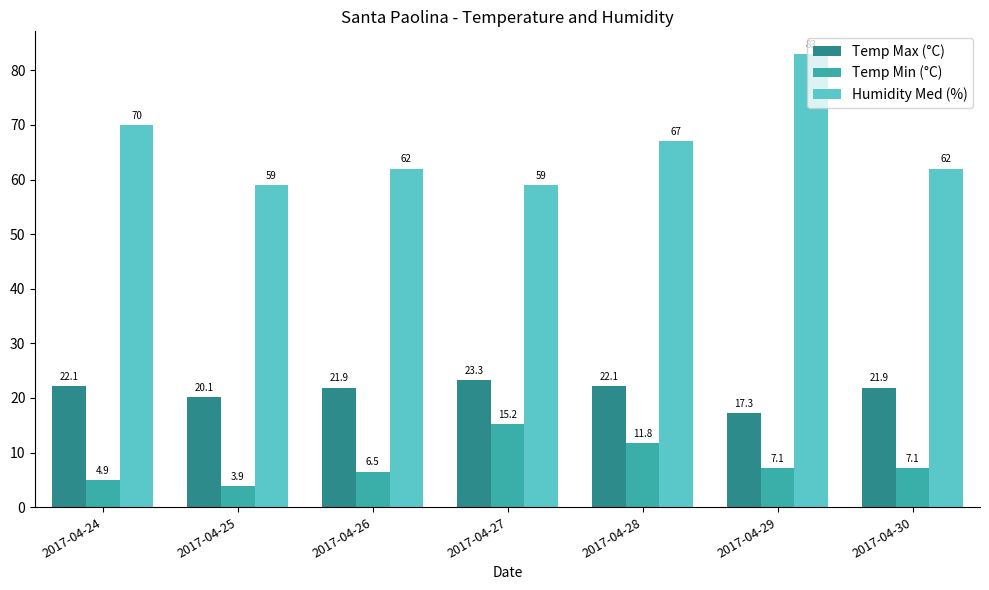

What is the total value across all series at 2017-04-28?

100.9